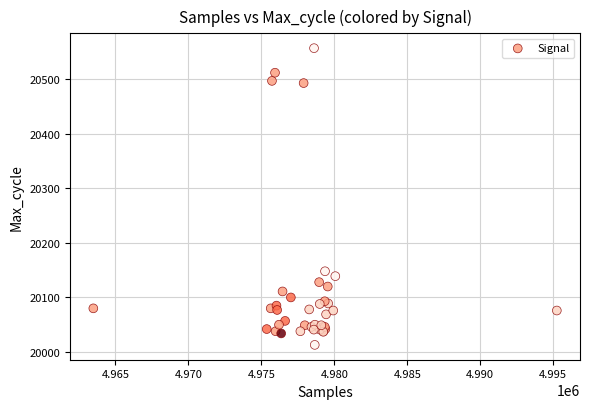

What Y value in the scatter plot is closest to 20285?

20148